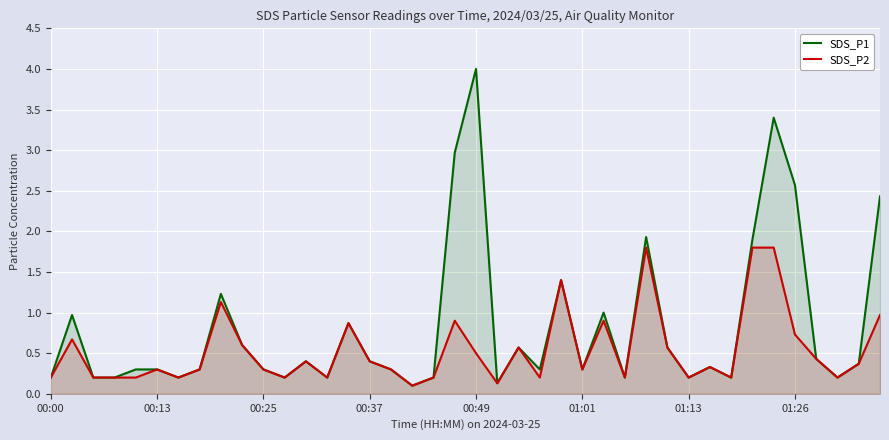

What is the total value across all series at 00:25?

0.6